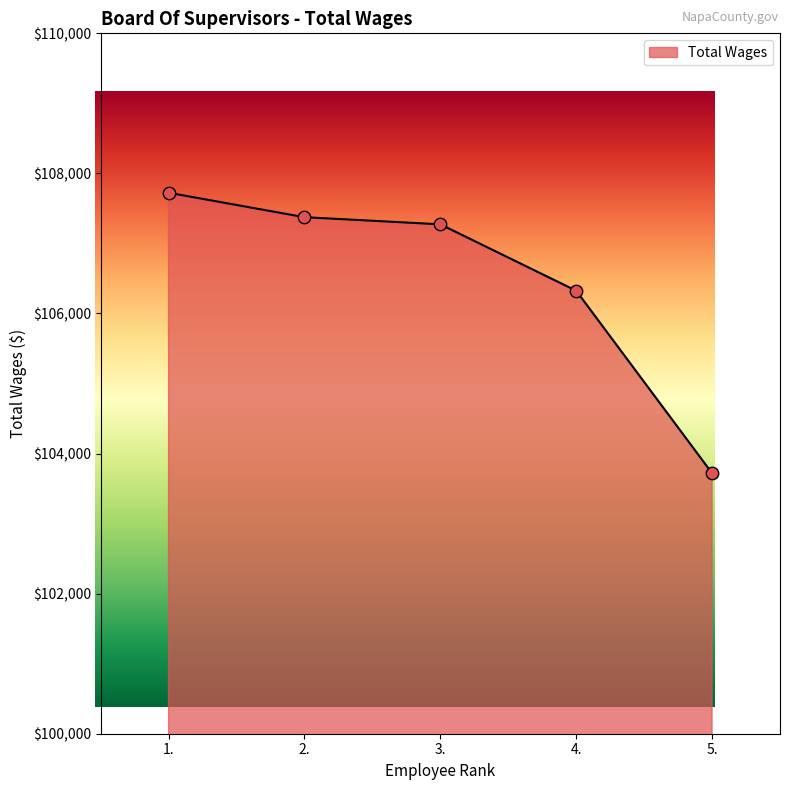

What is the ratio of the value at 2. to the value at 4.?

1.0